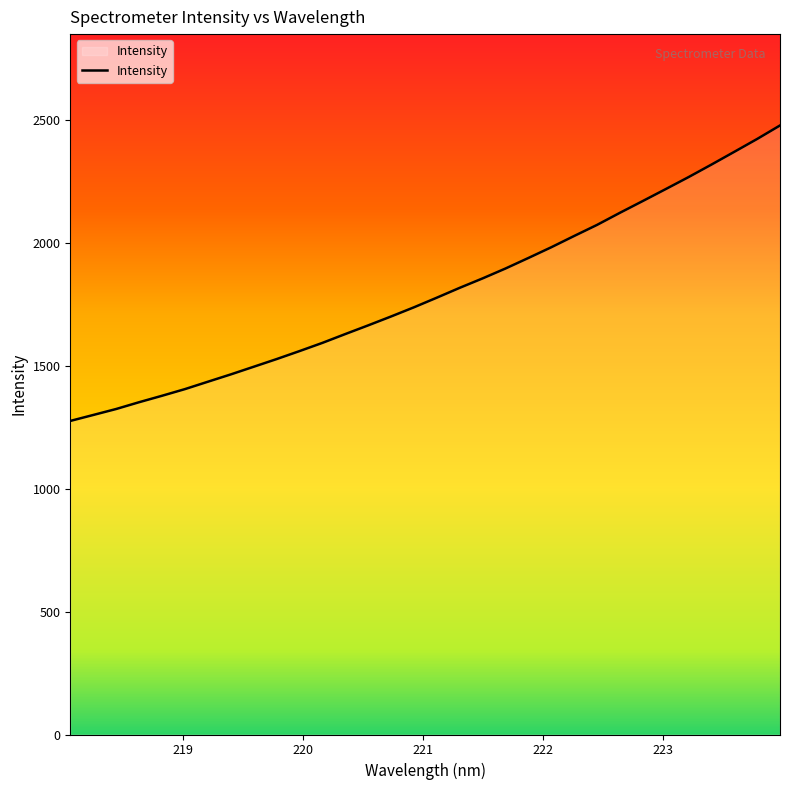

What is the minimum value shown in the chart?

1275.6